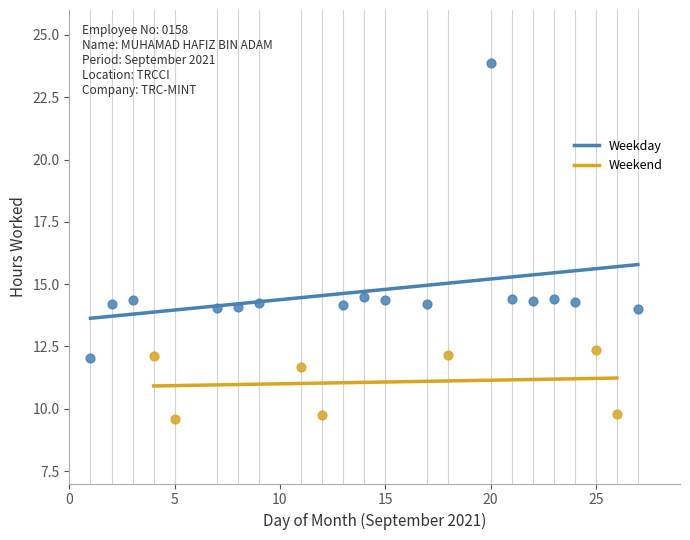

Which series contains the lowest Y value?

Weekend